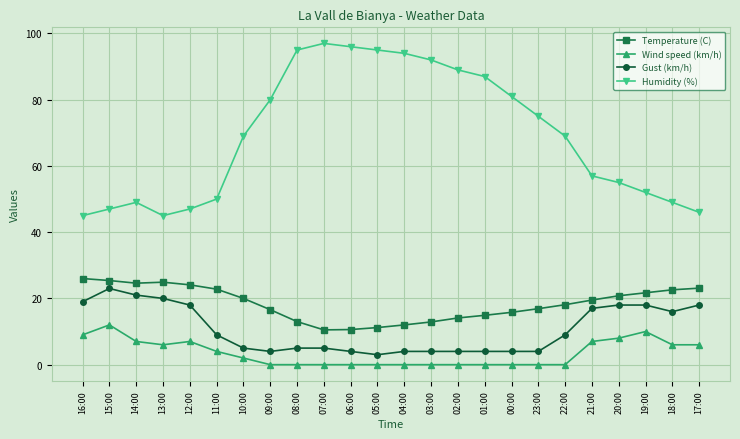

What is the total value across all series at 03:00?

108.9